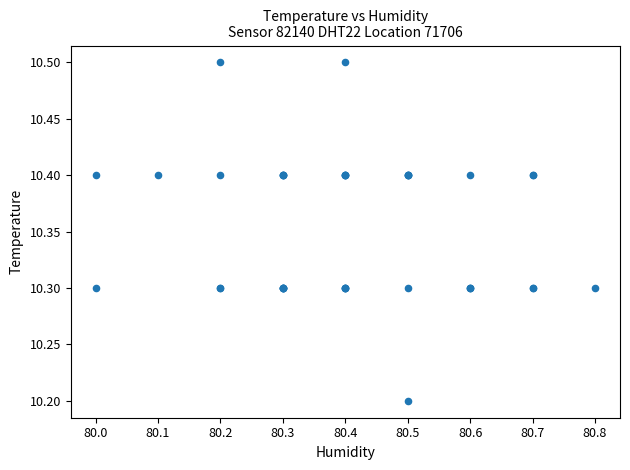

What Y value in the scatter plot is closest to 10?

10.2